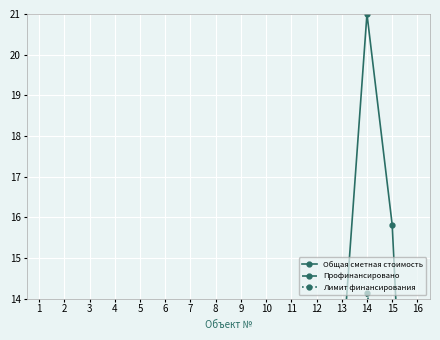

How many distinct data groups are displayed?

3